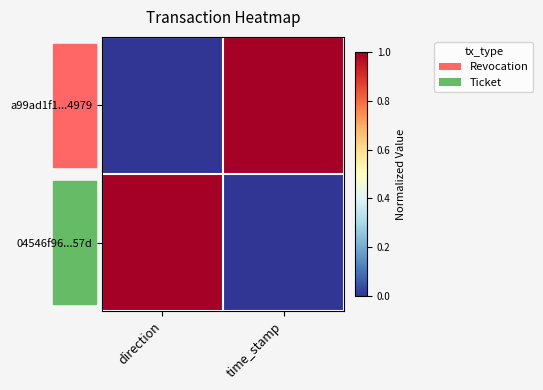

Which label corresponds to the smallest value in the chart?

direction